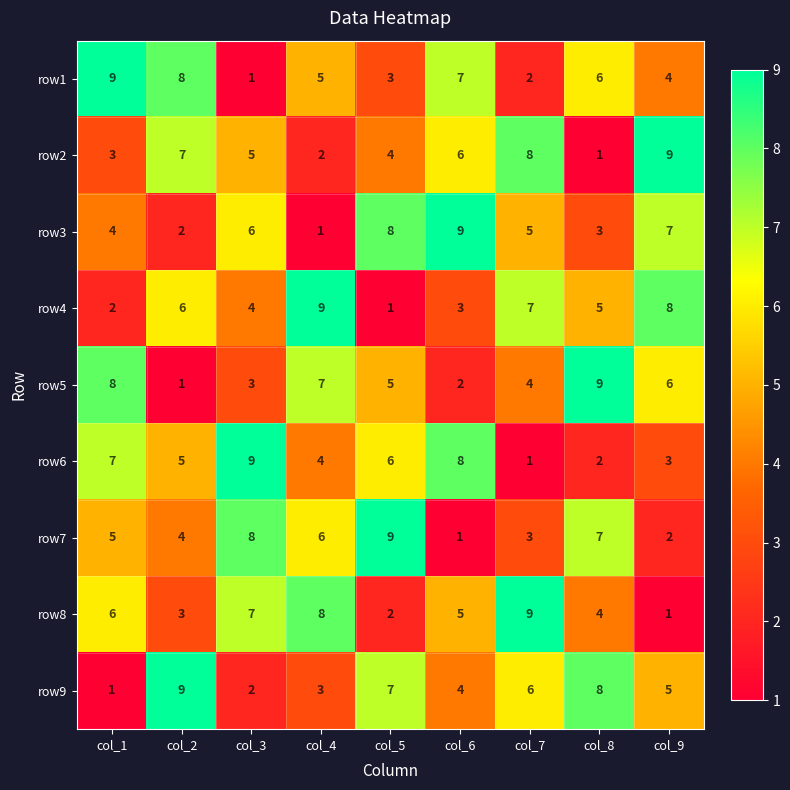

What is the sum of all row1 values?

45